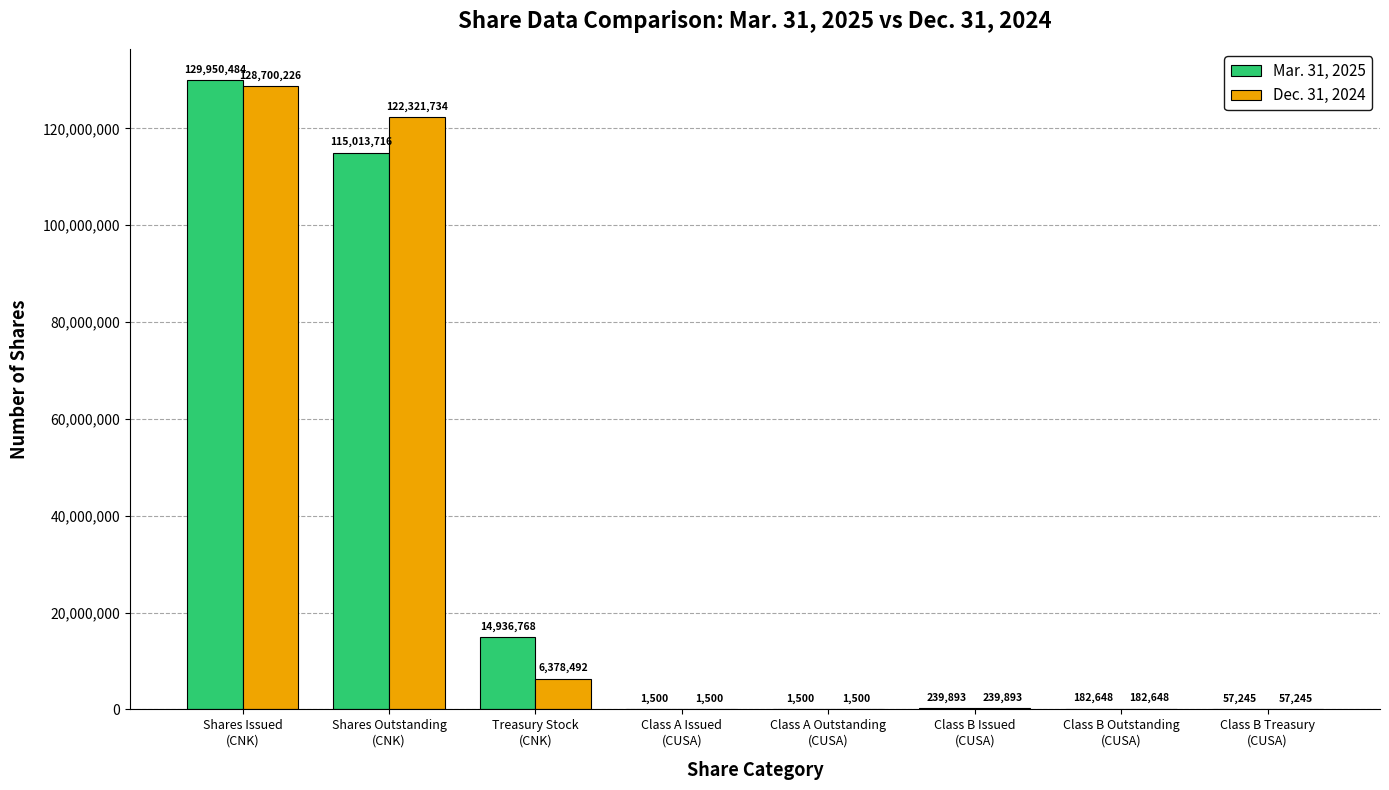

How many data points does each series have?

8